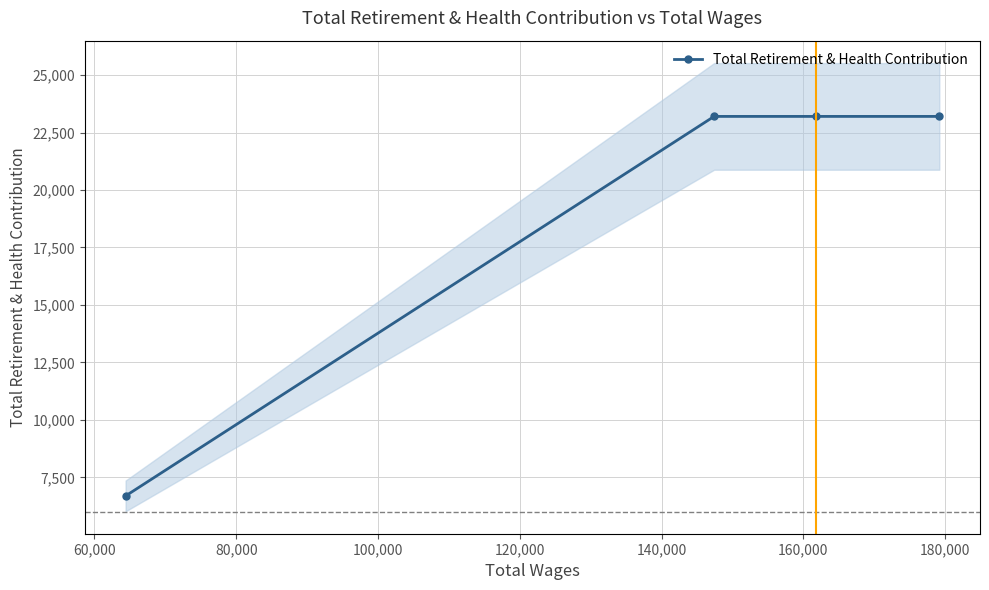

What is the highest value of the Total Retirement & Health Contribution series?

23201